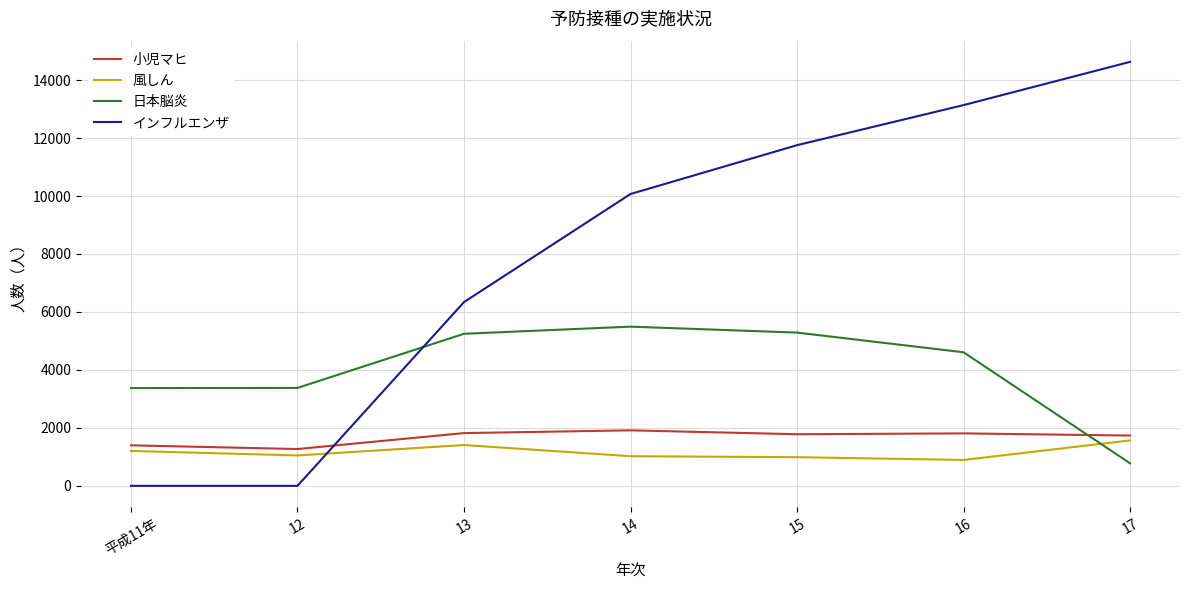

Which series has the largest range (max minus min)?

インフルエンザ